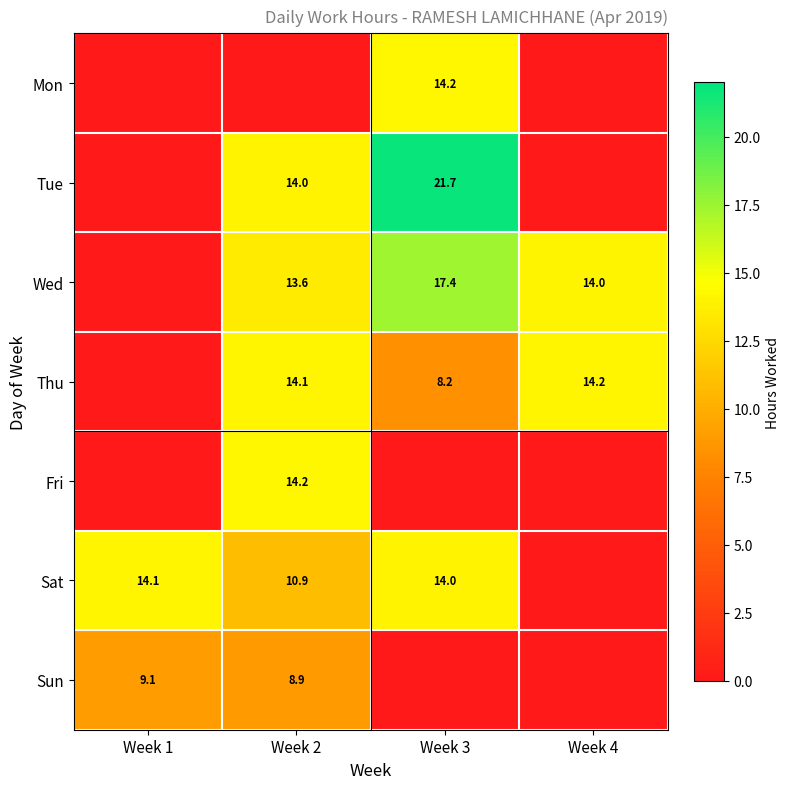

The value of Sun at Week 2 is 8.9. True or false?

True